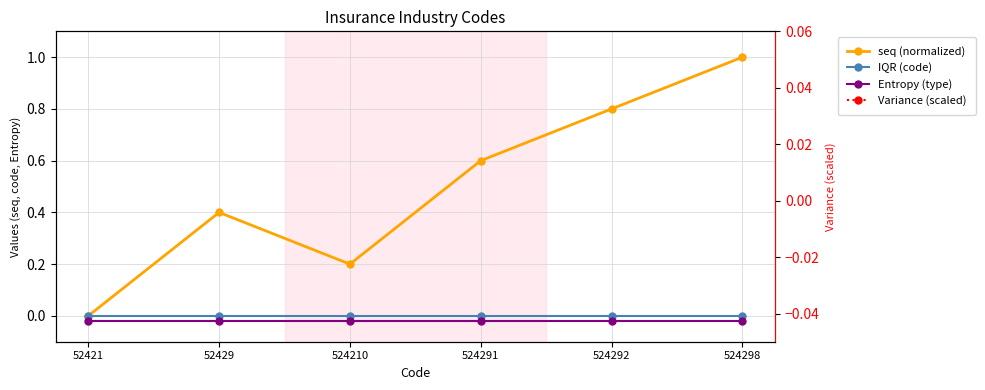

How many lines are shown in the chart?

4